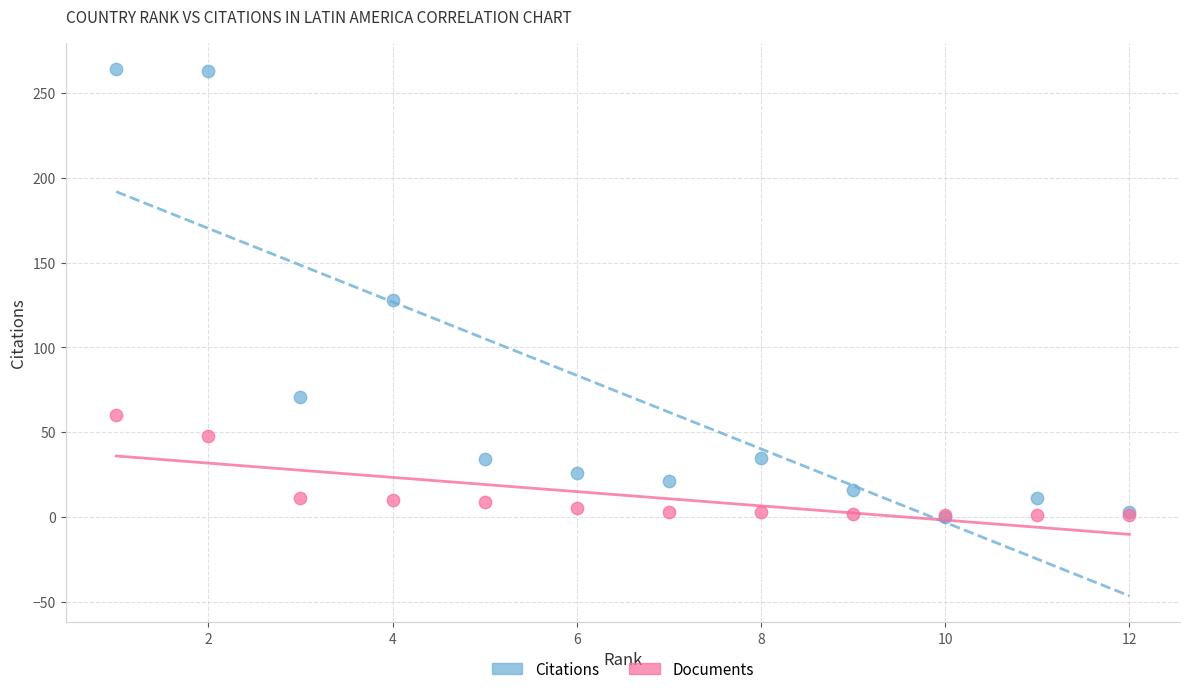

What are all the series names shown in the legend?

Citations, Documents